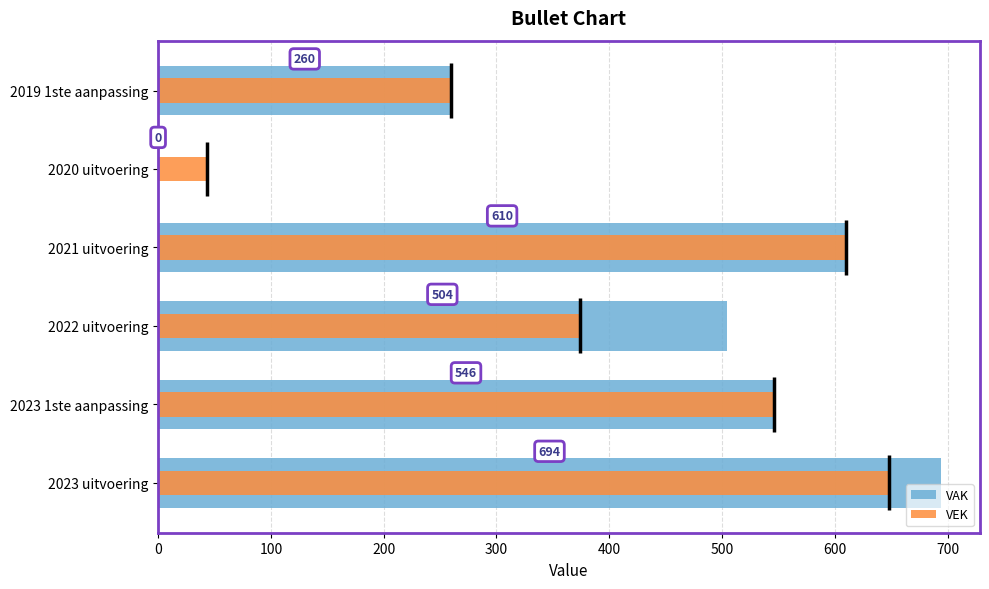

What is the value of the VAK bar at the 3rd from the left?

504